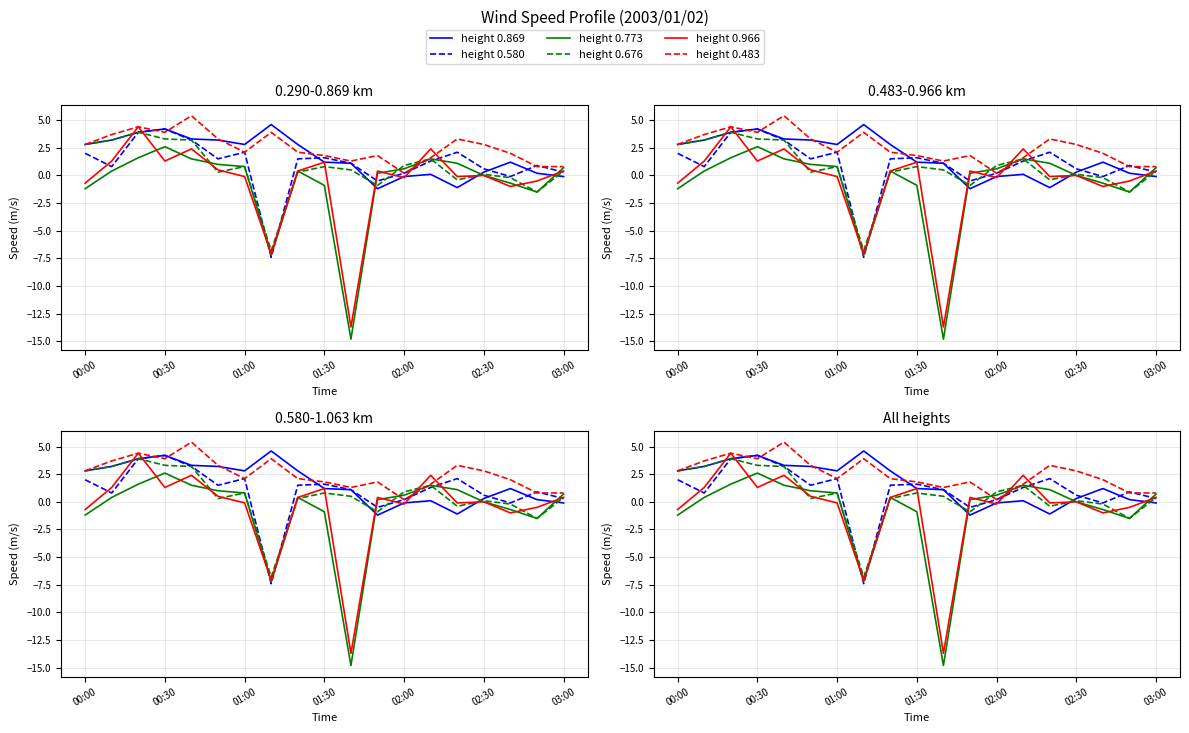

What is the approximate value of height 0.869 at 11?

-1.2